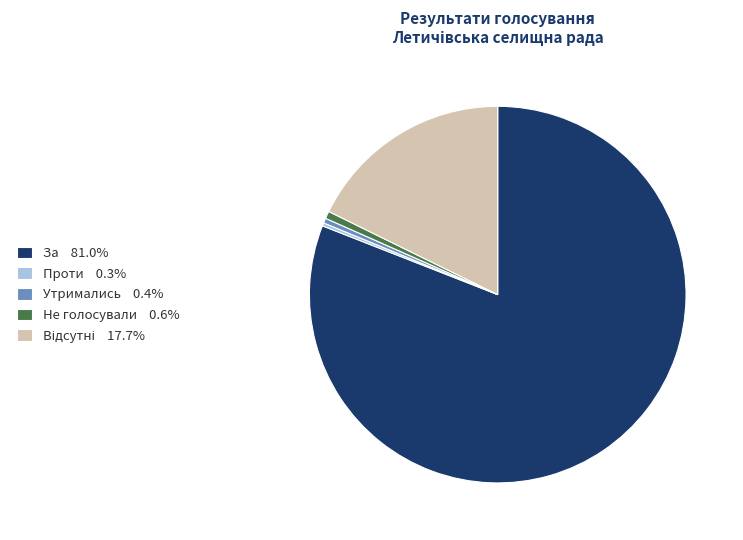

Is there a majority slice in this chart?

Yes